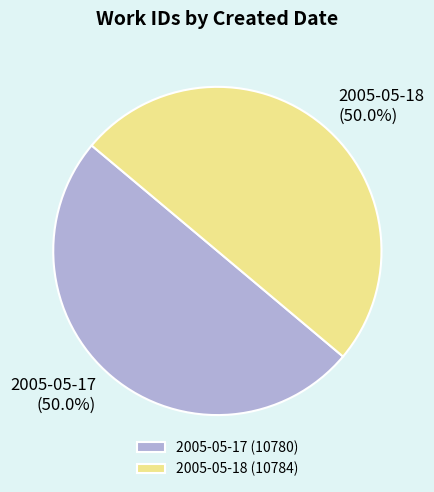

Approximately how many times larger is the value at 2005-05-18 compared to 2005-05-17?

1.0